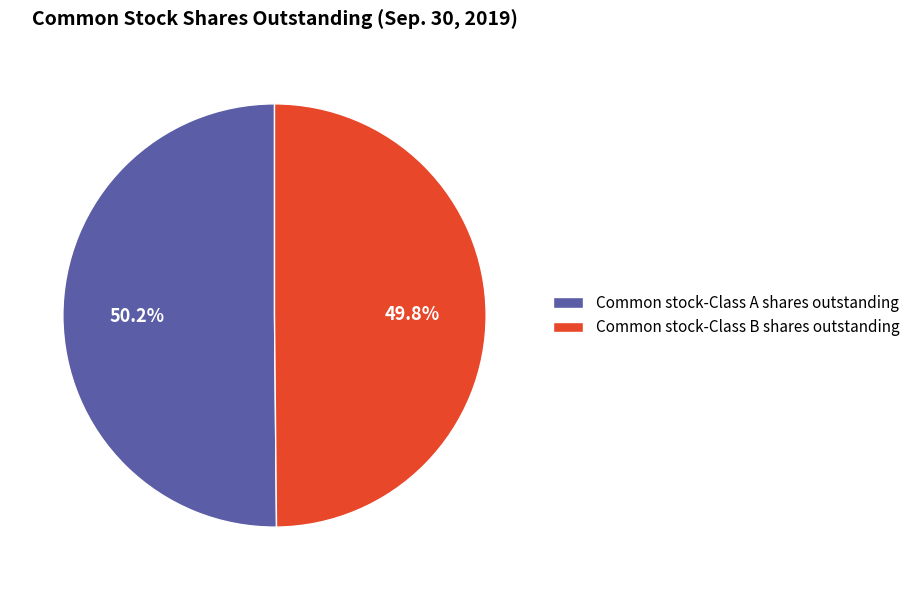

The Common stock-Class A shares outstanding slice represents 41% of the pie. True or false?

False